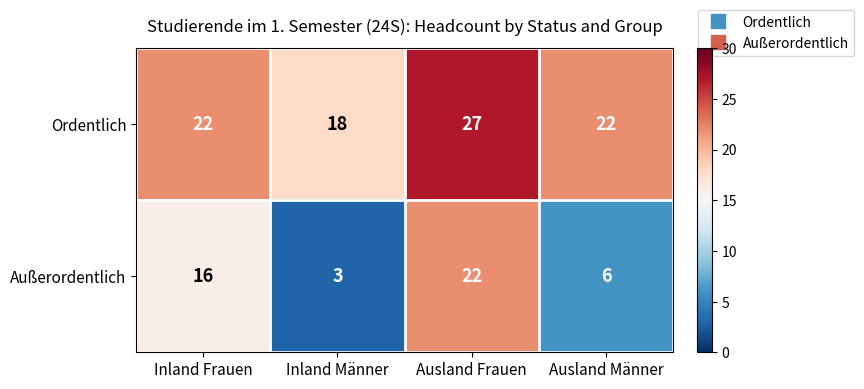

What is the difference between the Außerordentlich values at Ausland Männer and Inland Männer?

3